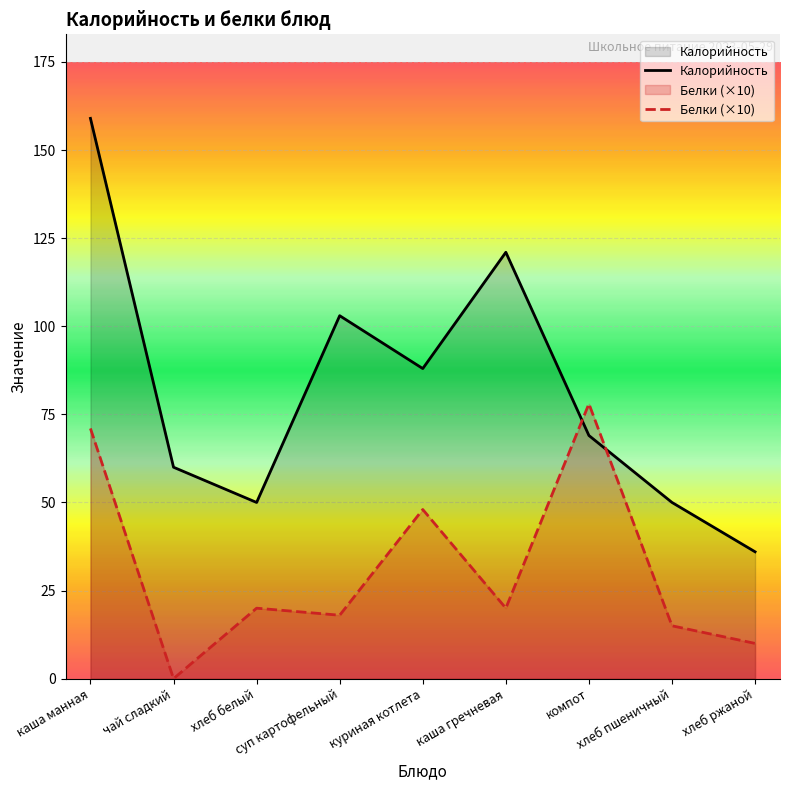

How many series are shown in this chart?

2